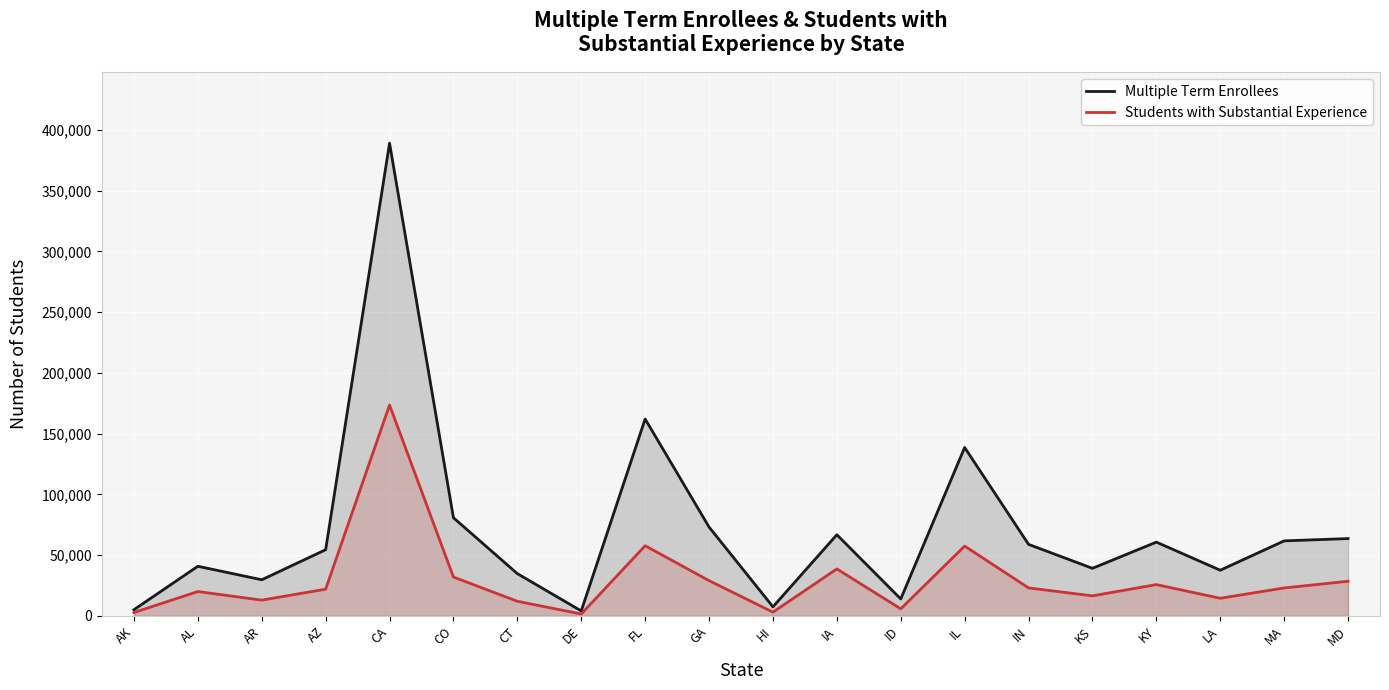

What is the maximum value shown in the chart?

389129